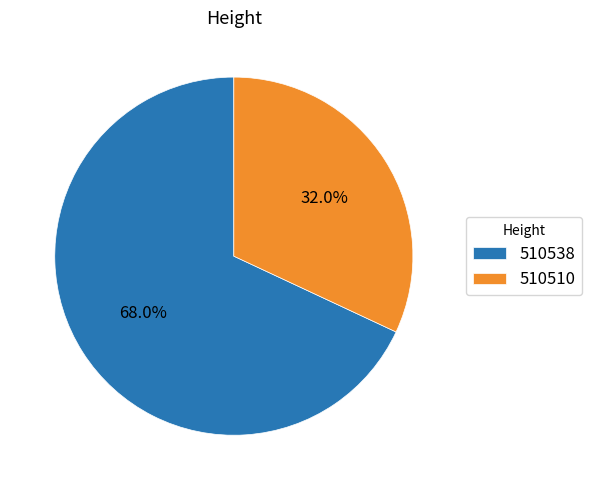

The 510538 slice represents 81% of the pie. True or false?

False